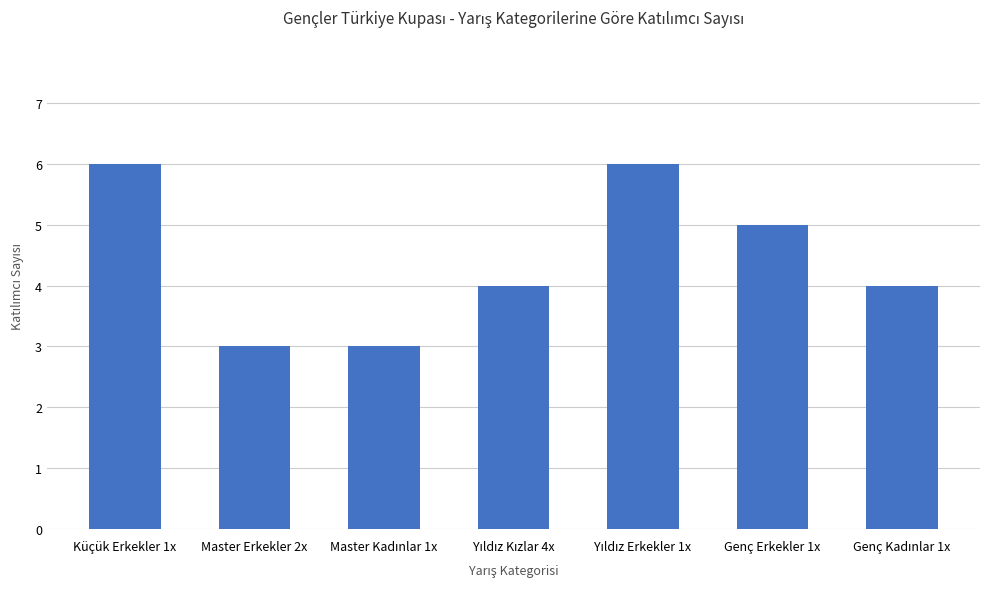

At which label does the data first exceed 4?

Küçük Erkekler 1x